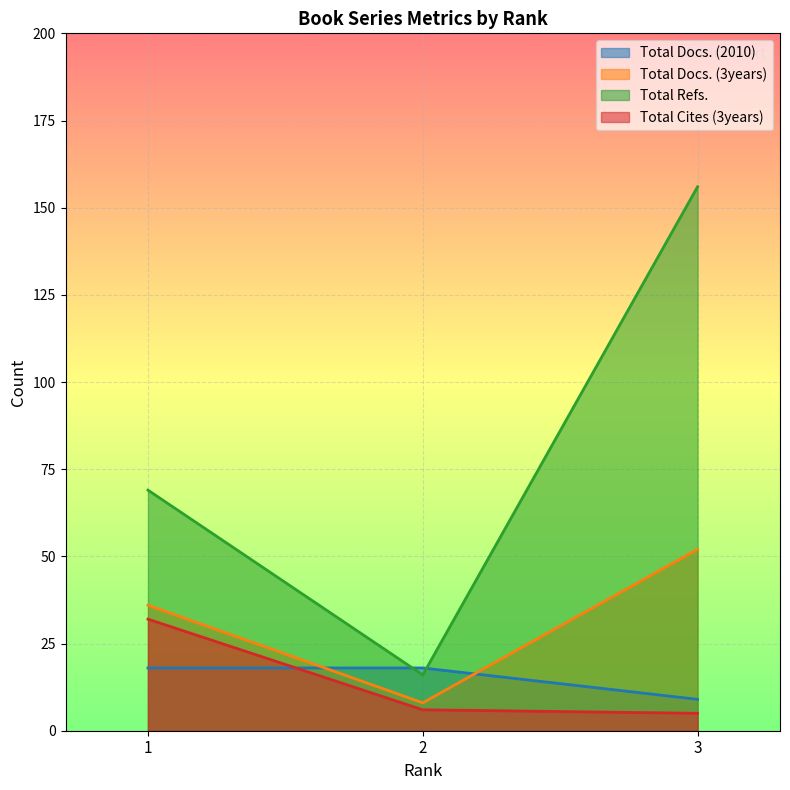

Which label corresponds to the largest value in the chart?

3